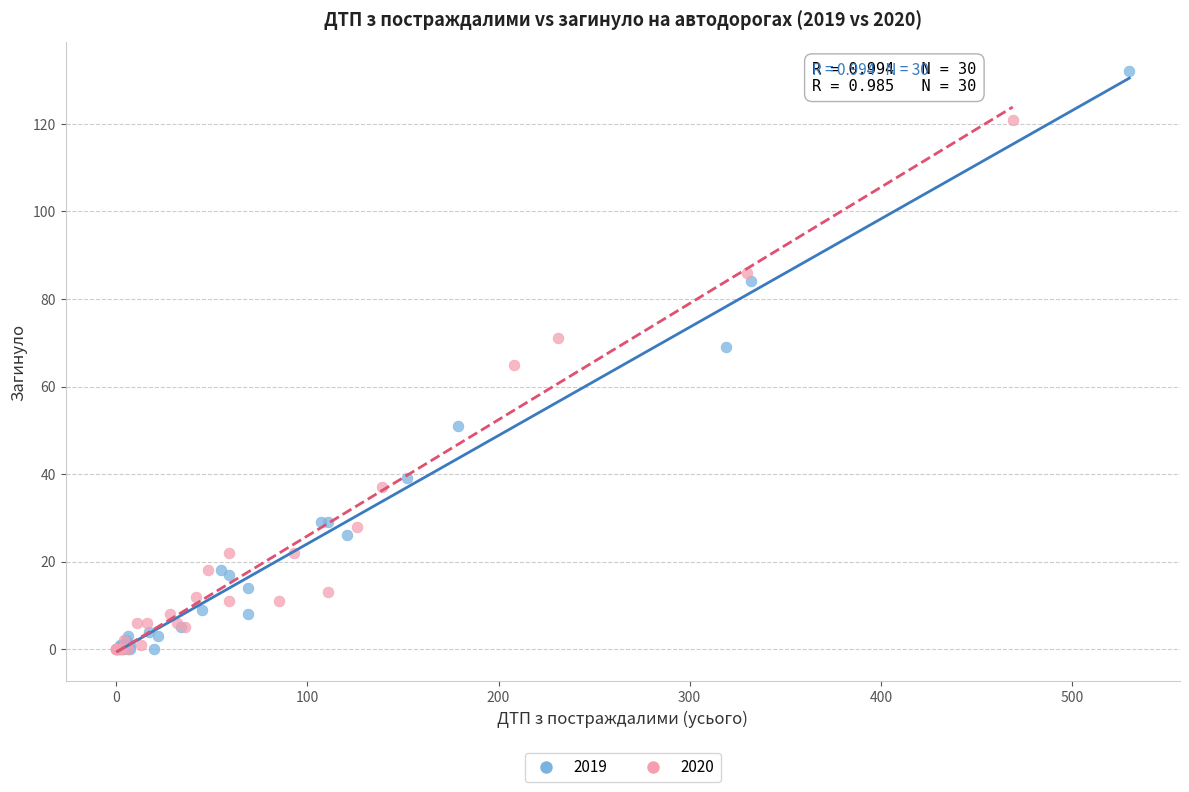

Which series contains the highest Y value?

2019